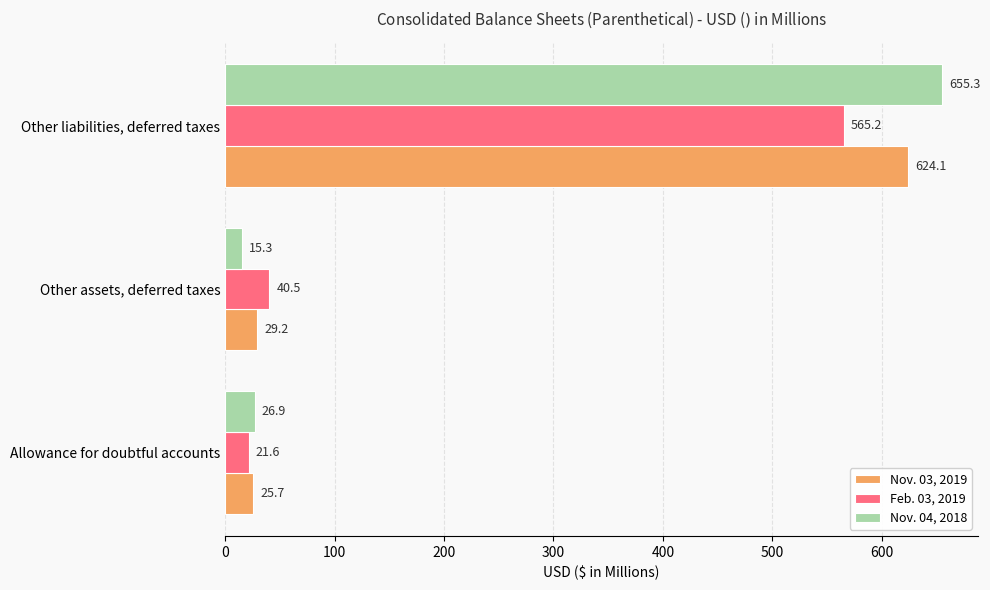

What is the spread (max minus min) of values at Other assets, deferred taxes?

25.2